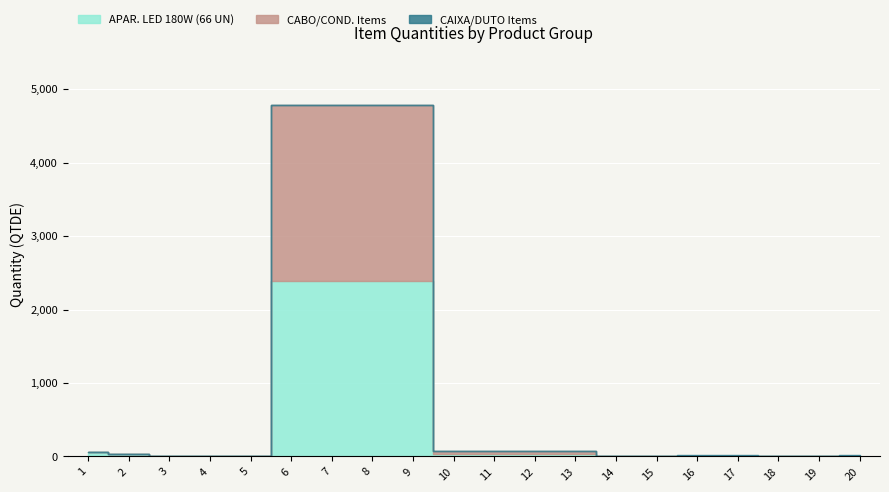

List the labels in order of CAIXA/DUTO Items value, largest first.

20, 16, 17, 19, 14, 15, 18, 4, 1, 2, 3, 5, 6, 7, 8, 9, 10, 11, 12, 13